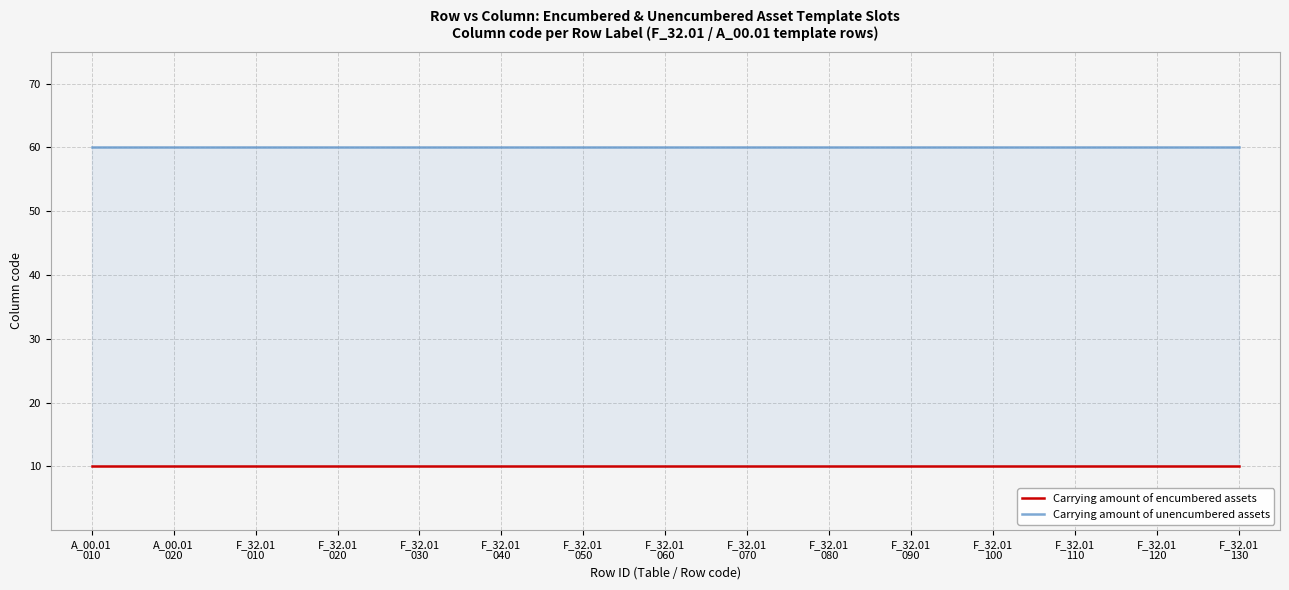

What is the label of the 4th point from the left?

F_32.01
020